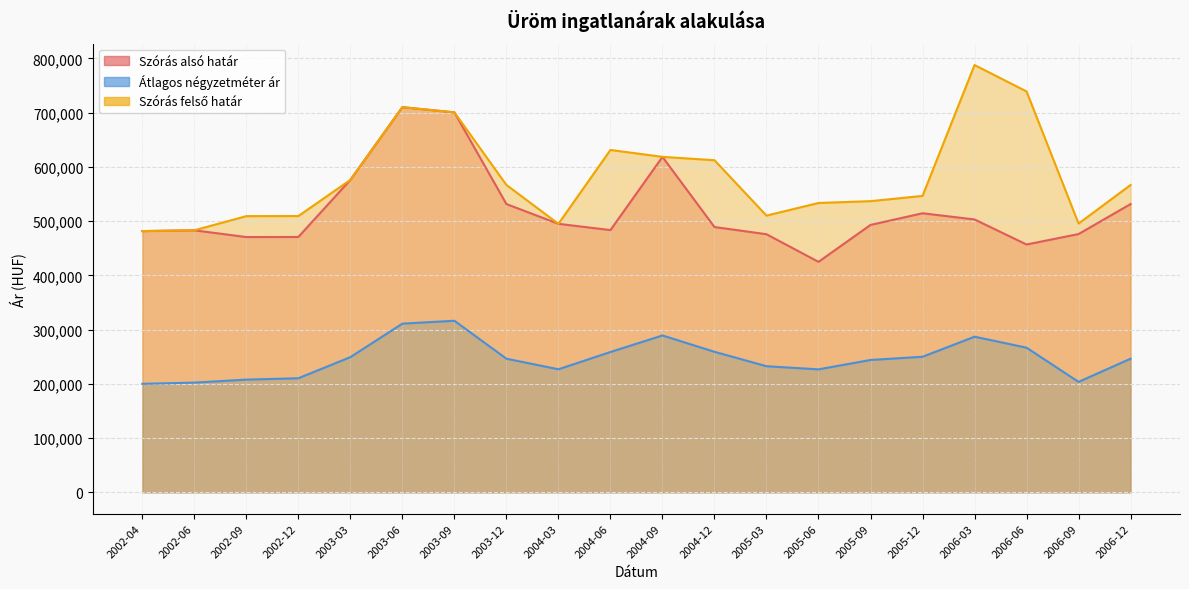

At 2004-06, list the series in order from smallest to largest.

Átlagos négyzetméter ár, Szórás alsó határ, Szórás felső határ